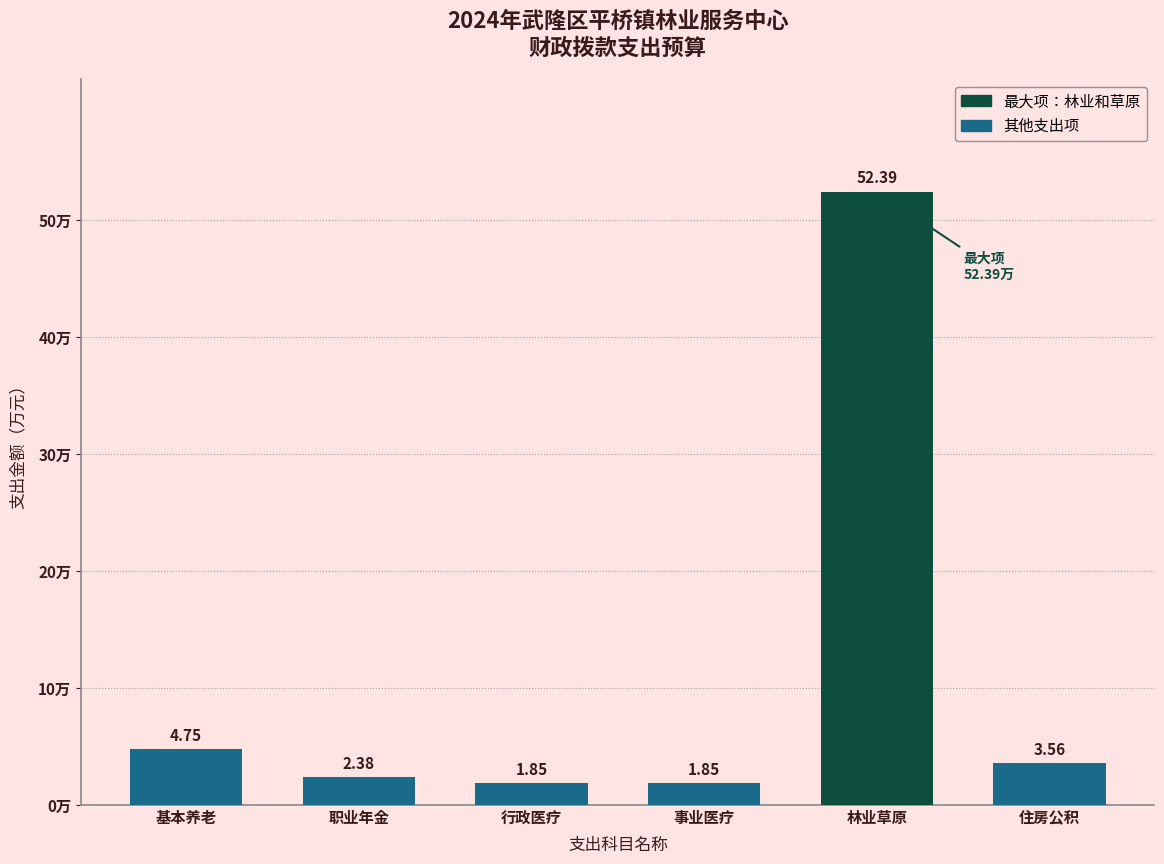

What is the label of the 5th bar from the left?

林业草原